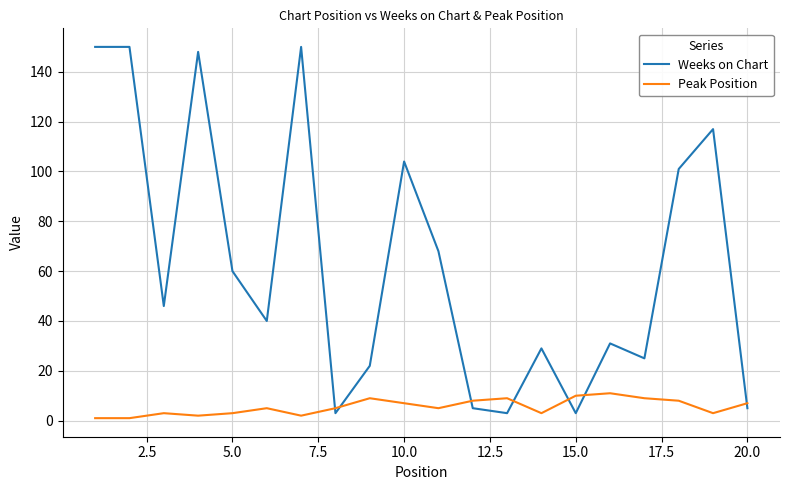

True or false: Peak Position has more than 1 points higher than both neighbors.

True